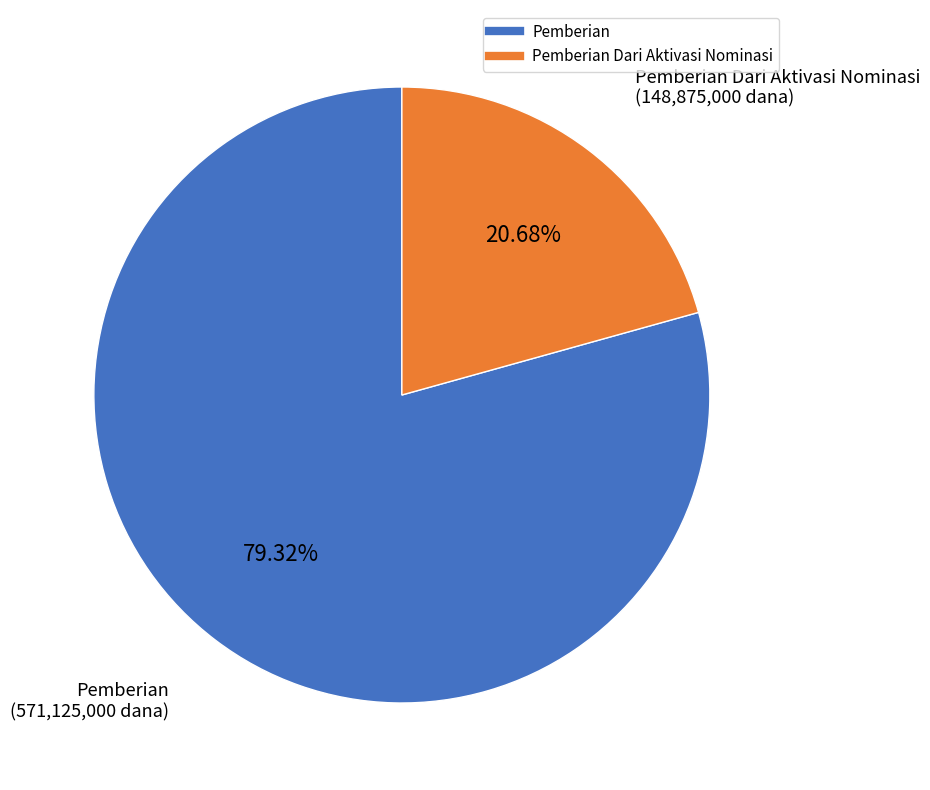

Is there any slice that represents more than half of the pie?

Yes